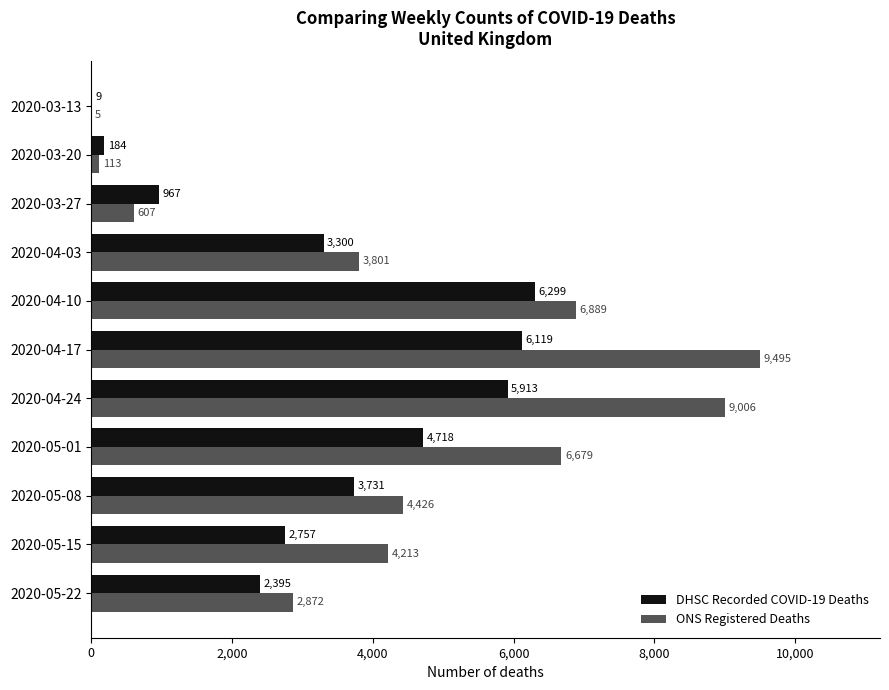

What is the highest value of the ONS Registered Deaths series?

9495